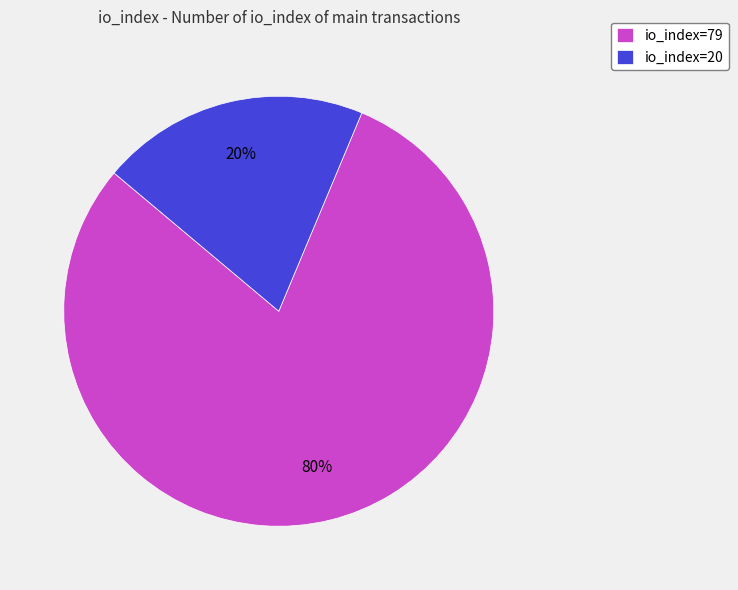

Count the number of slices in the pie.

2